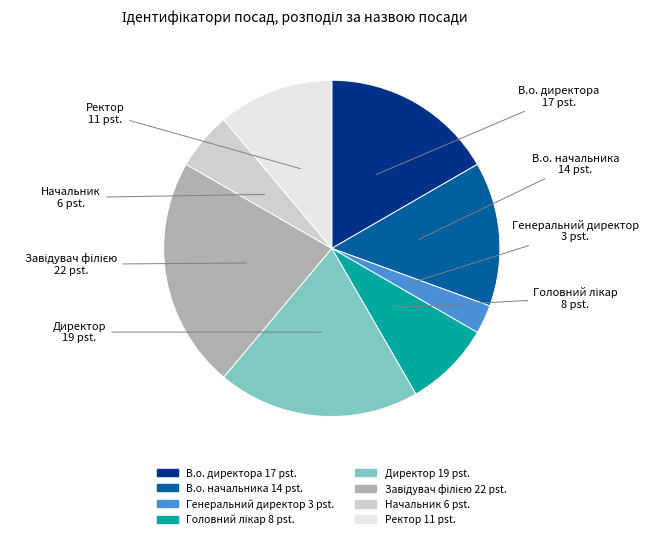

True or false: Генеральний директор accounts for 8% of the total.

False